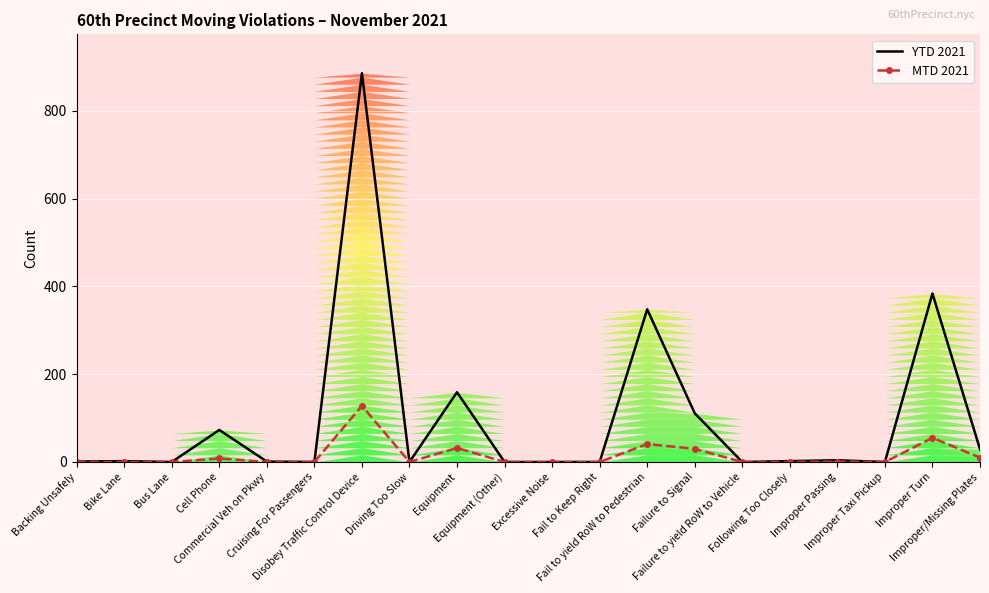

In MTD 2021, how many points are higher than both neighbors (excluding endpoints)?

6